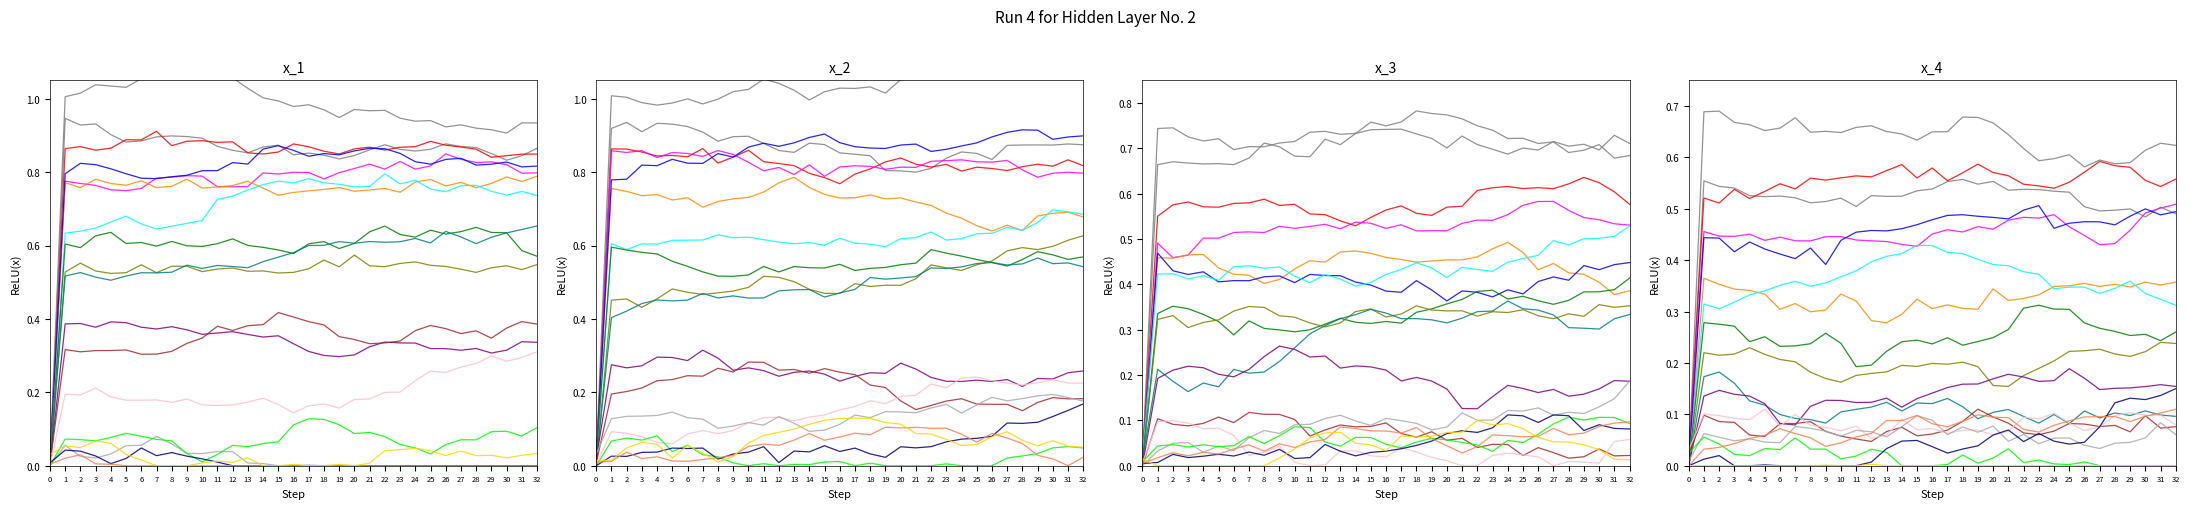

Which label corresponds to the largest value in the chart?

7